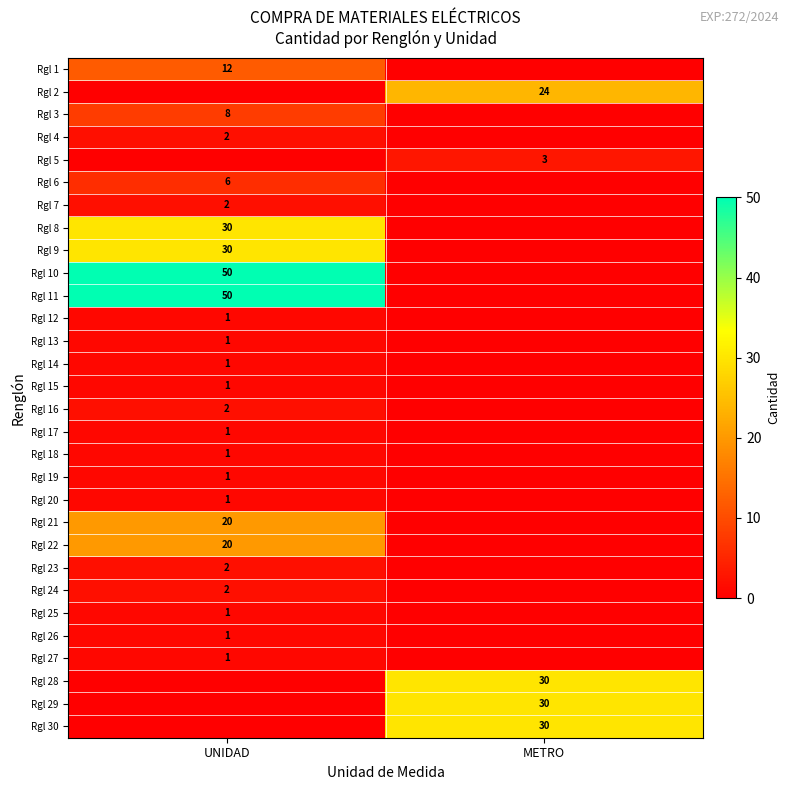

How many data points does each series have?

2